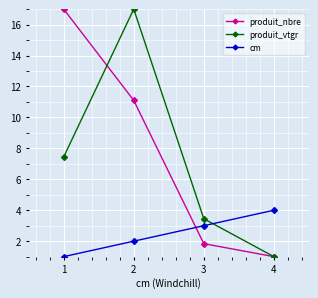

Between 1 and 3, which series saw the biggest shift?

produit_nbre